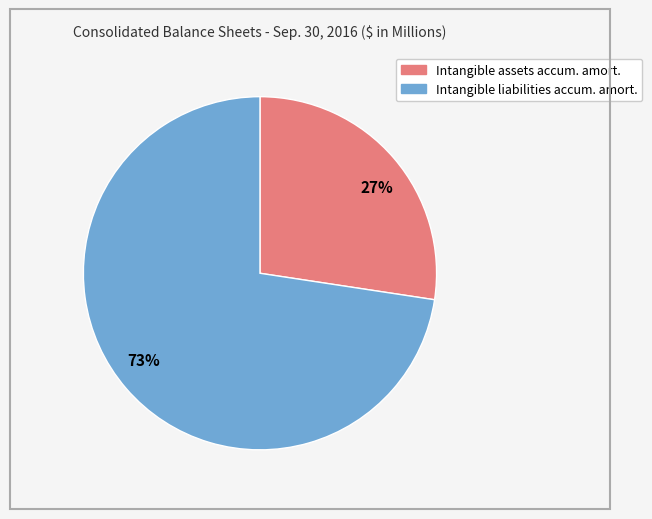

Does 27% account for over 50% of the chart?

No